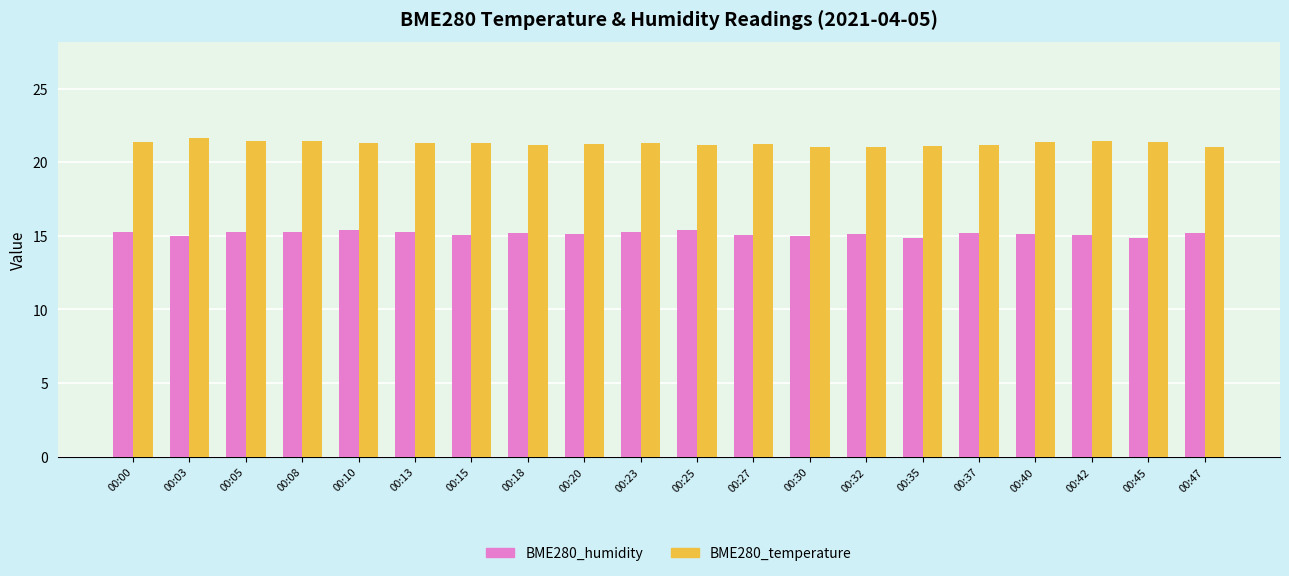

Rank the series by their average value, from lowest to highest.

BME280_humidity, BME280_temperature